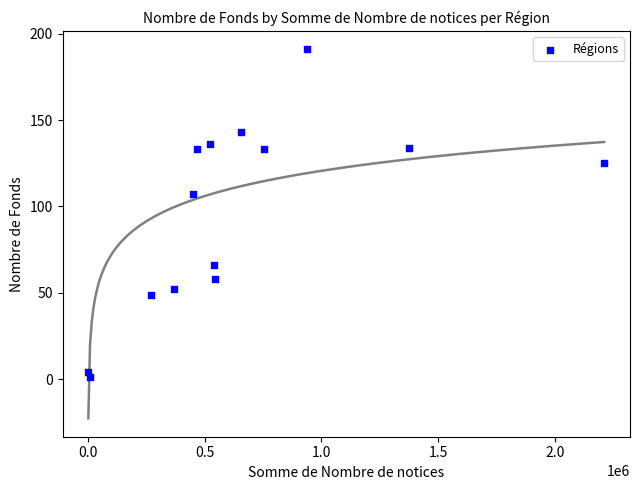

What Y value in the scatter plot is closest to 96?

107